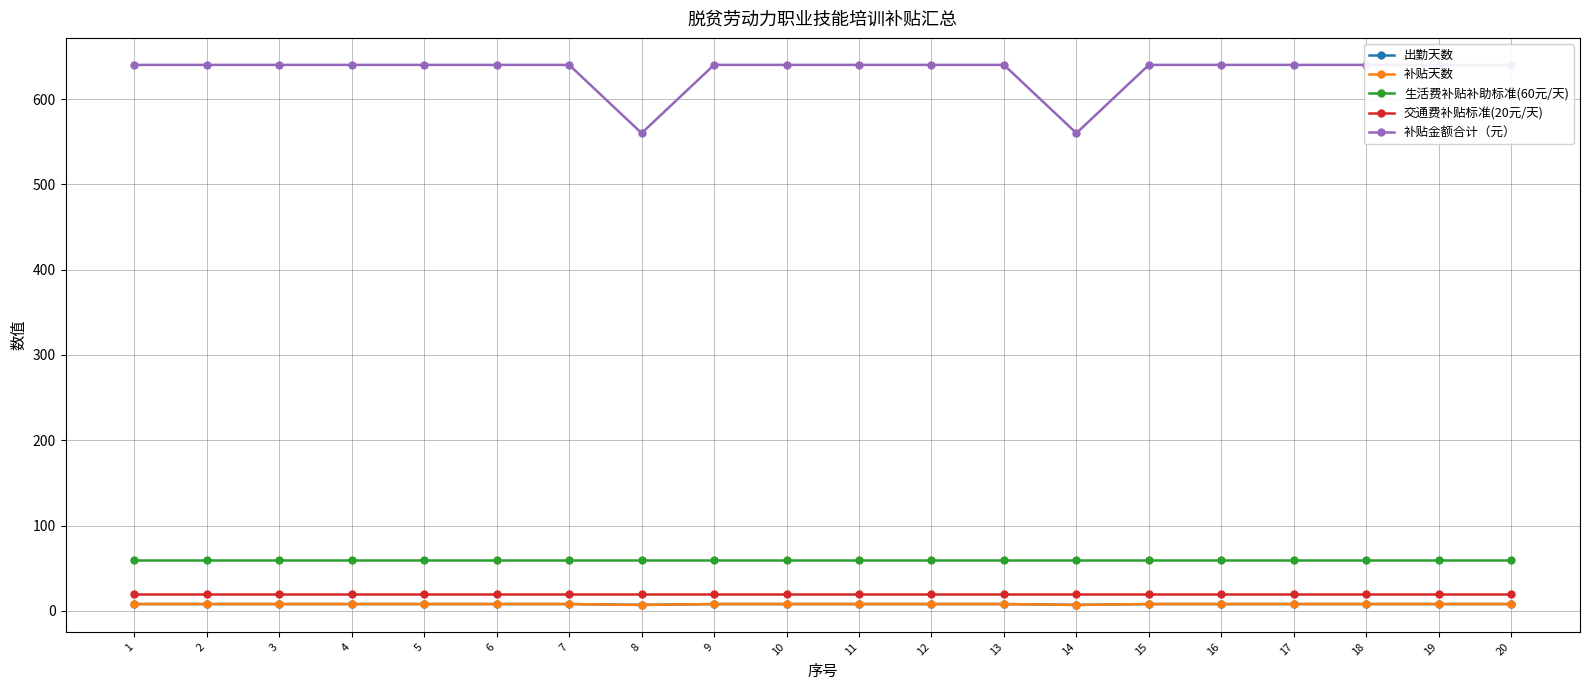

What is the value of the 补贴天数 point at the 6th from the left?

8